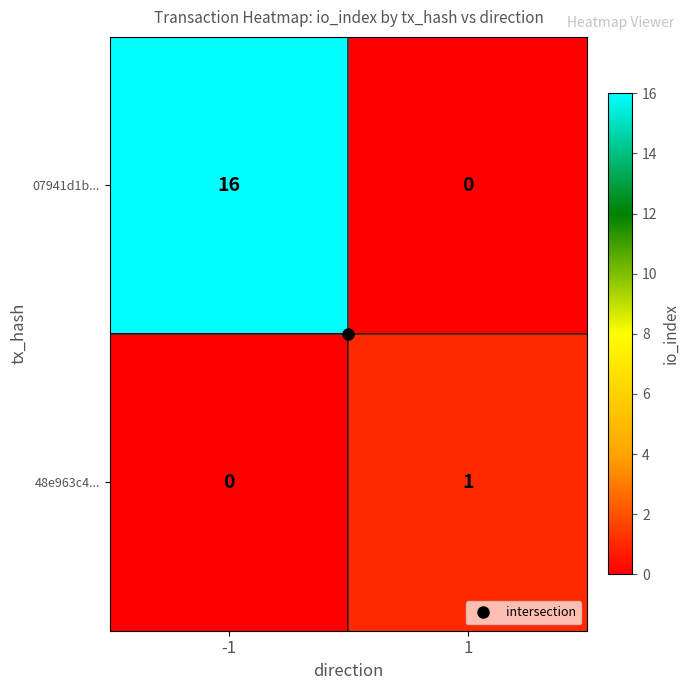

What is the approximate value of 07941d1b... at -1, to the nearest 5?

15